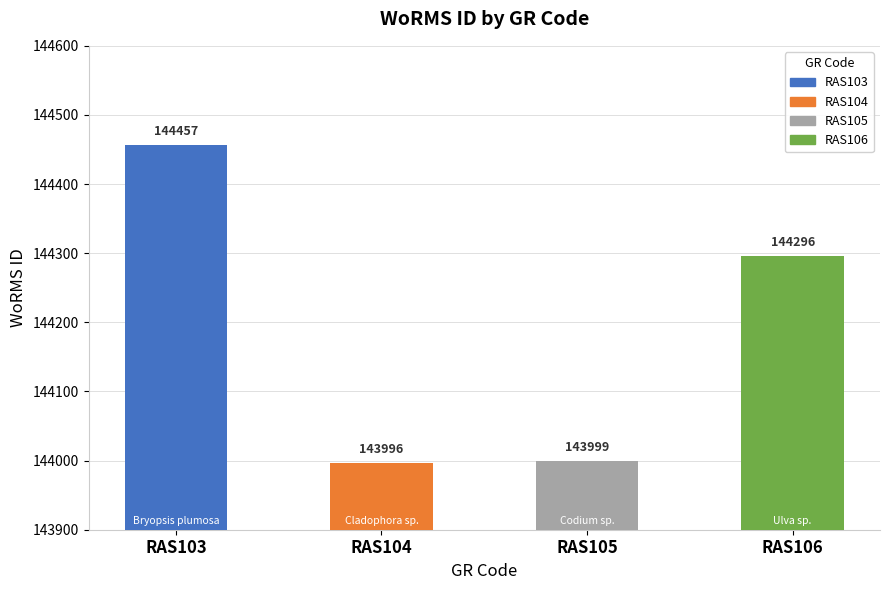

Reading left to right, list all the values displayed in this chart.

144457	143996	143999	144296